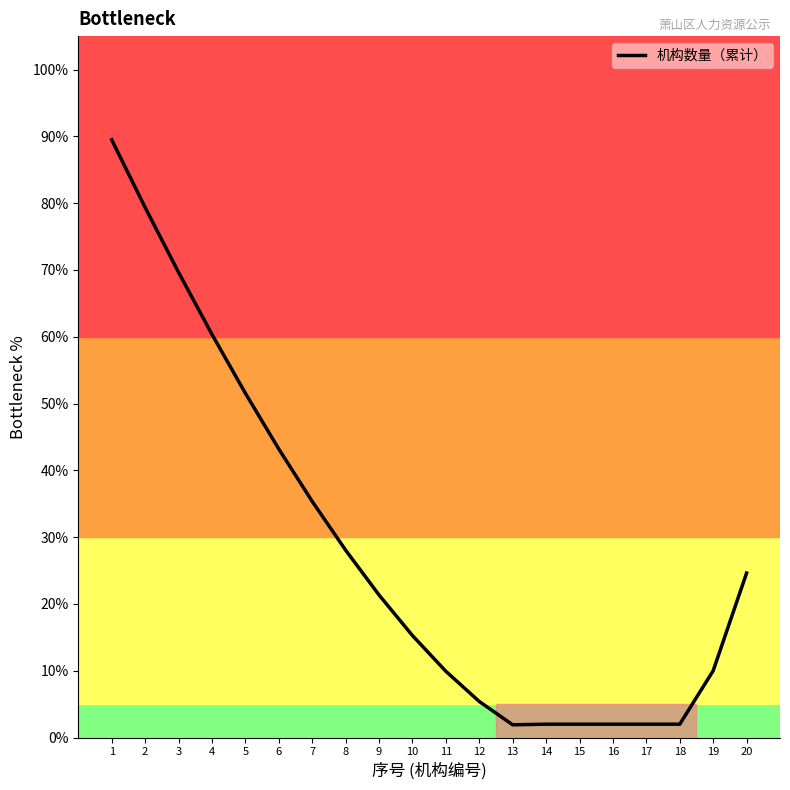

At which category does the chart reach its peak across all series?

1